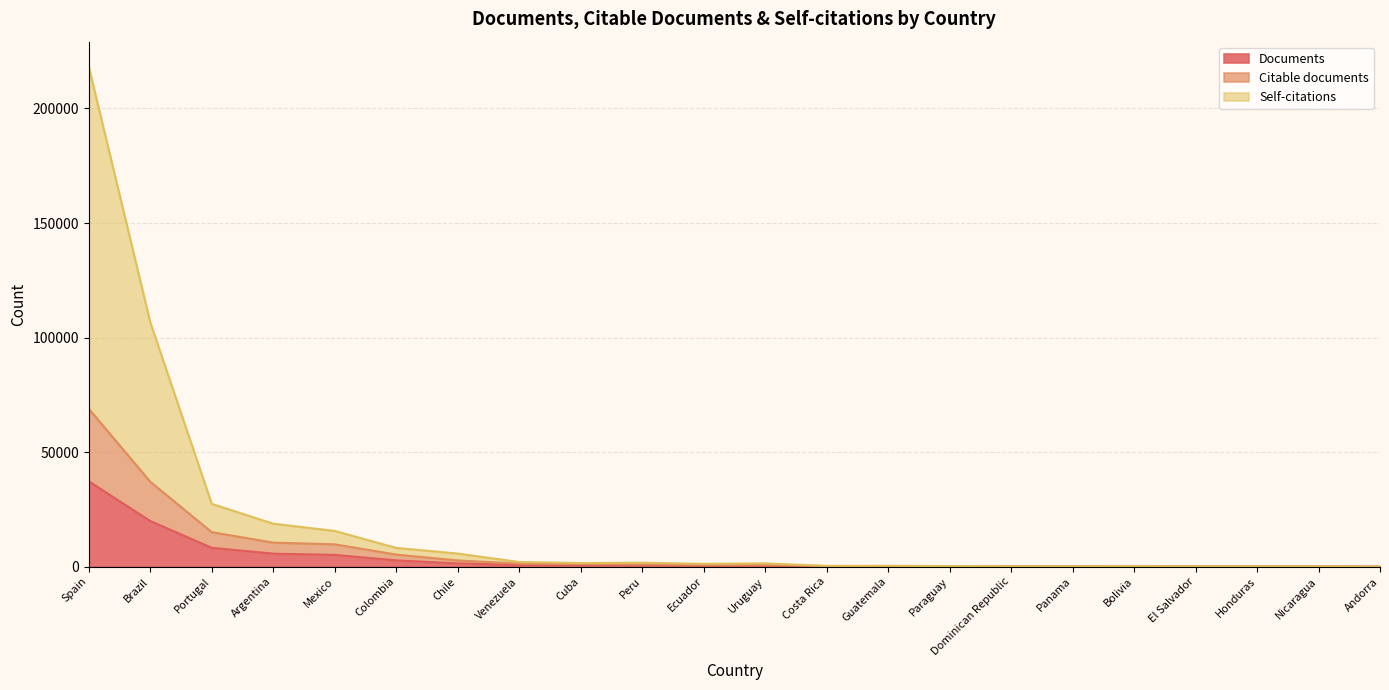

What is the value of the Citable documents point at the 14th from the left?

254